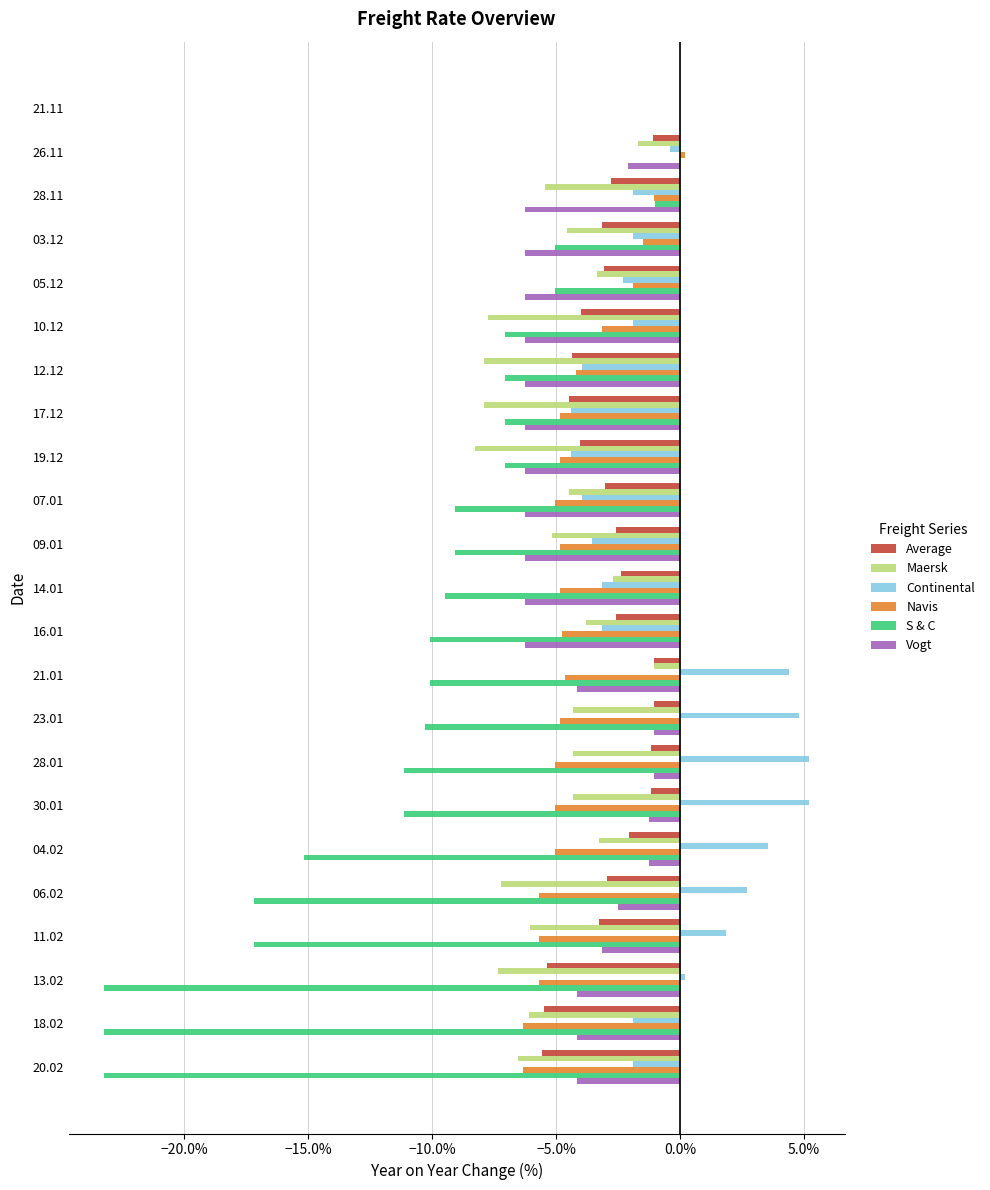

What are all the series names shown in the legend?

Average, Maersk, Continental, Navis, S & C, Vogt